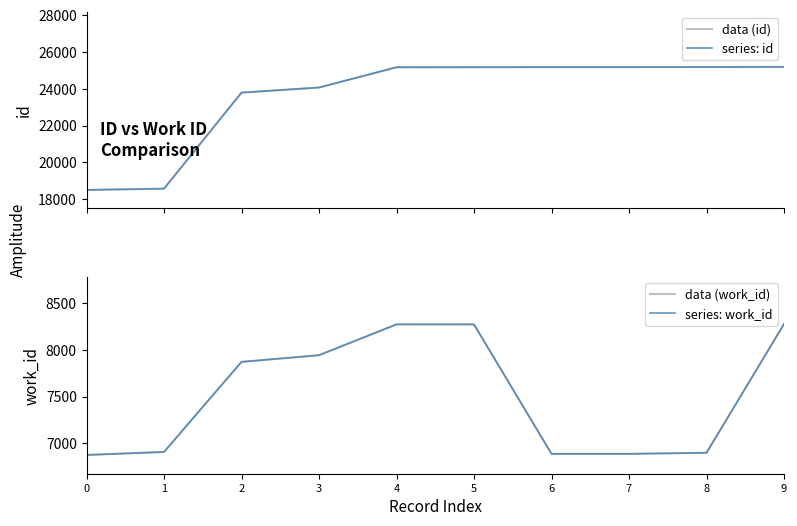

True or false: data (work_id) has more than 0 points higher than both neighbors.

False